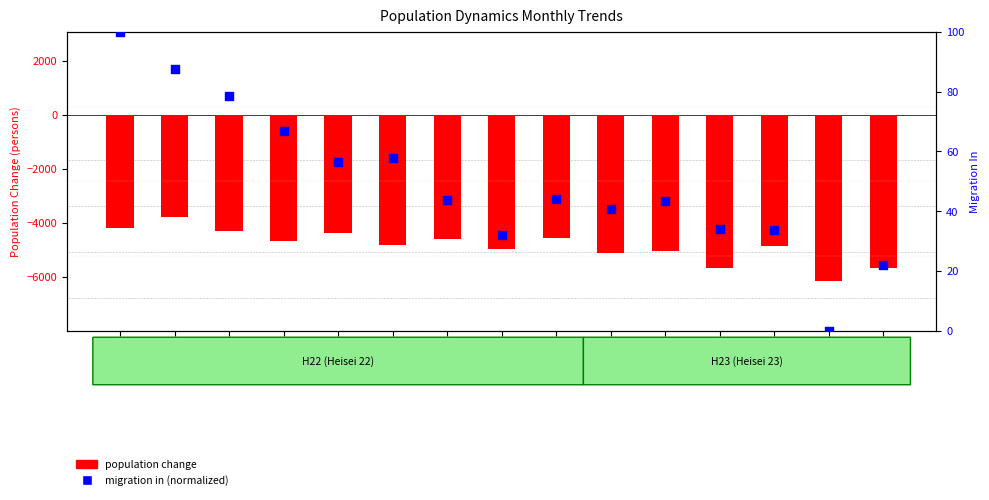

Which series has the widest spread of Y values?

population change